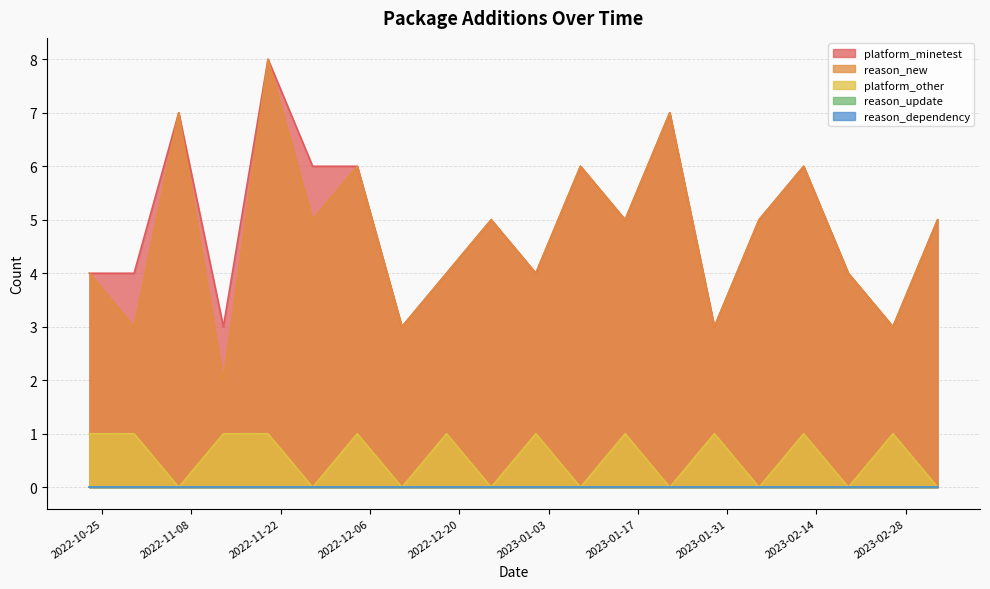

Reading left to right, transcribe all the data shown in this chart.

platform_minetest: 2022-10-23=4	2022-10-30=4	2022-11-06=7	2022-11-13=3	2022-11-20=8	2022-11-27=6	2022-12-04=6	2022-12-11=3	2022-12-18=4	2022-12-25=5	2023-01-01=4	2023-01-08=6	2023-01-15=5	2023-01-22=7	2023-01-29=3	2023-02-05=5	2023-02-12=6	2023-02-19=4	2023-02-26=3	2023-03-05=5
reason_new: 2022-10-23=4	2022-10-30=3	2022-11-06=7	2022-11-13=2	2022-11-20=8	2022-11-27=5	2022-12-04=6	2022-12-11=3	2022-12-18=4	2022-12-25=5	2023-01-01=4	2023-01-08=6	2023-01-15=5	2023-01-22=7	2023-01-29=3	2023-02-05=5	2023-02-12=6	2023-02-19=4	2023-02-26=3	2023-03-05=5
platform_other: 2022-10-23=1	2022-10-30=1	2022-11-06=0	2022-11-13=1	2022-11-20=1	2022-11-27=0	2022-12-04=1	2022-12-11=0	2022-12-18=1	2022-12-25=0	2023-01-01=1	2023-01-08=0	2023-01-15=1	2023-01-22=0	2023-01-29=1	2023-02-05=0	2023-02-12=1	2023-02-19=0	2023-02-26=1	2023-03-05=0